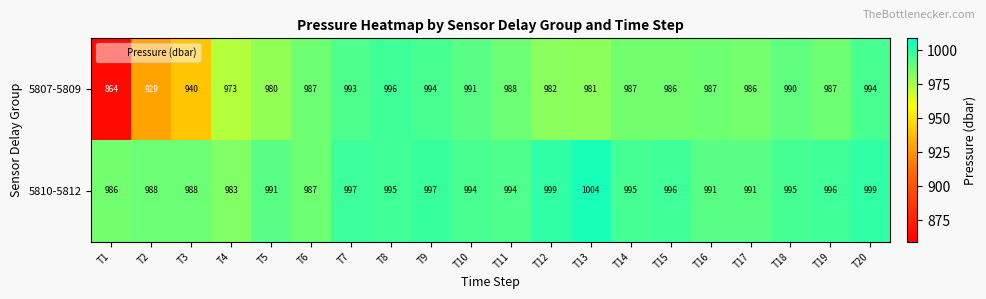

Is the value of 5807-5809 at T15 greater than the value of 5810-5812 at T3?

No